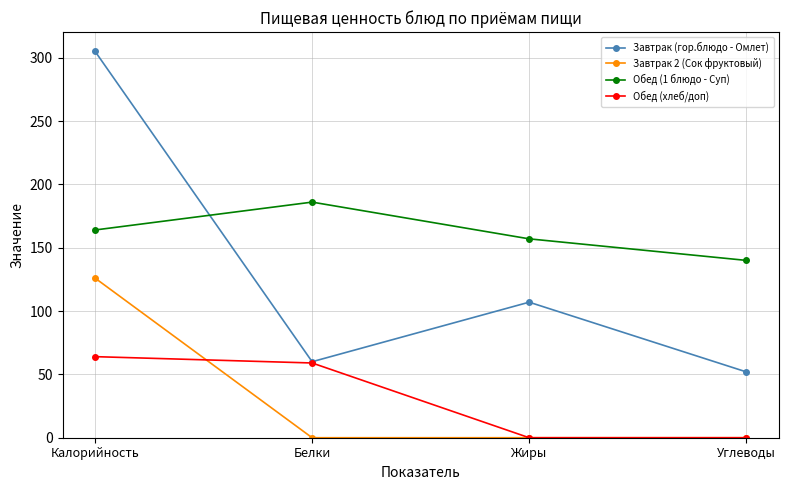

The Завтрак (гор.блюдо - Омлет) series shows 60 at Белки. True or false?

True